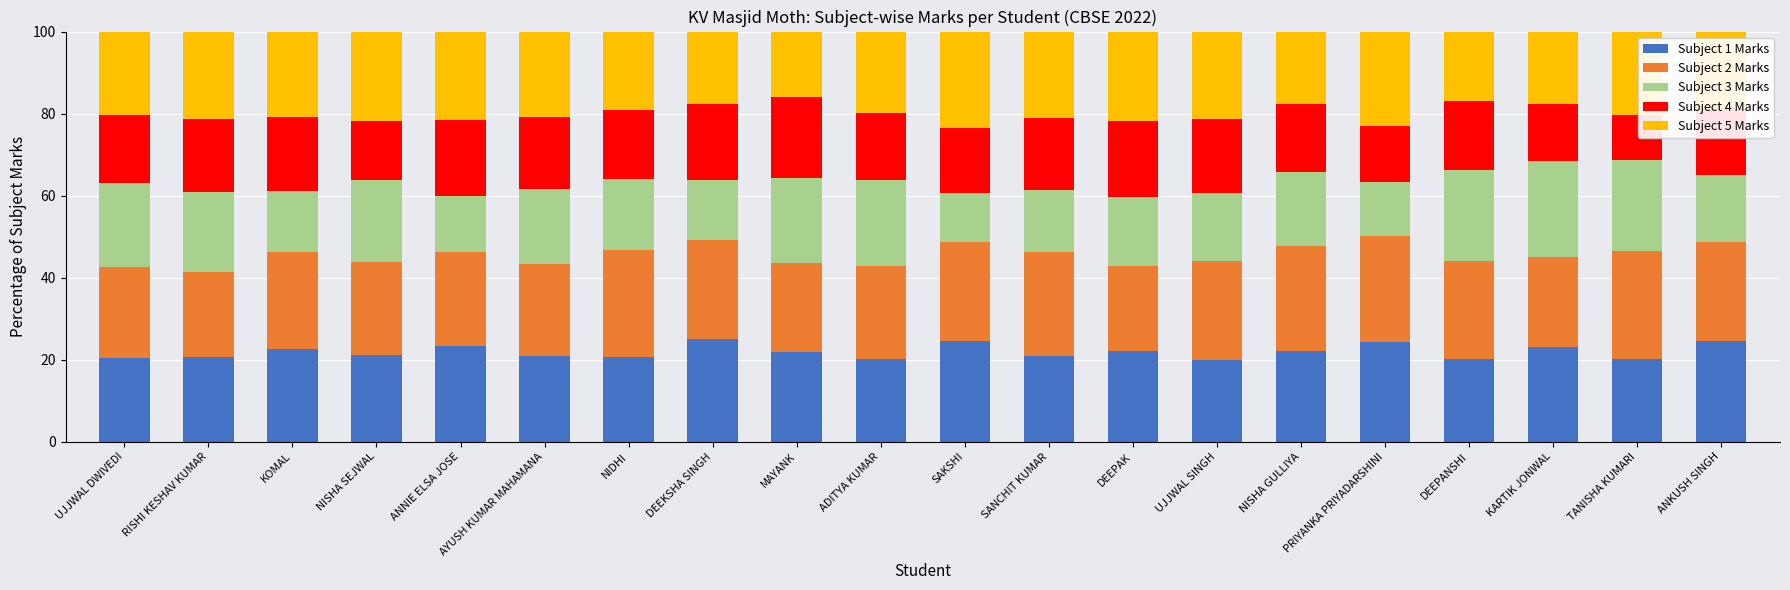

What is the minimum value for Subject 1 Marks?

19.9